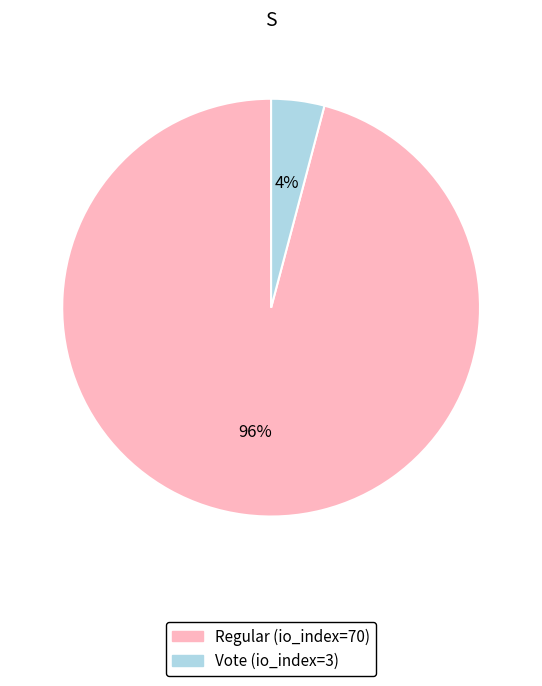

To the nearest percent, what is the difference between the largest and smallest slice percentages?

92%